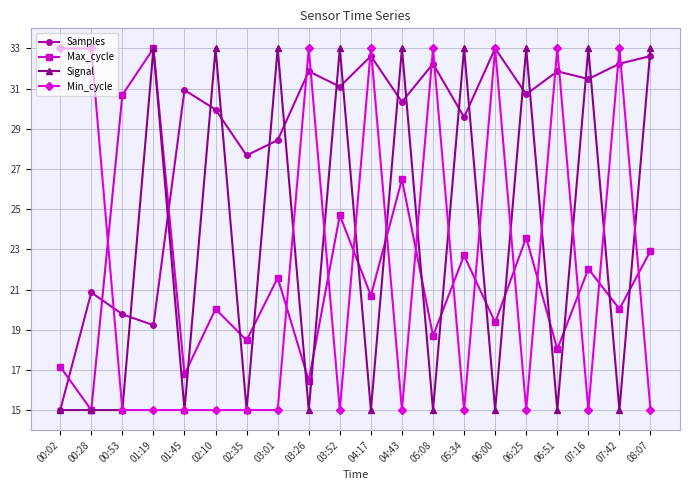

What is the difference between the highest and lowest values at 02:35?

12.7